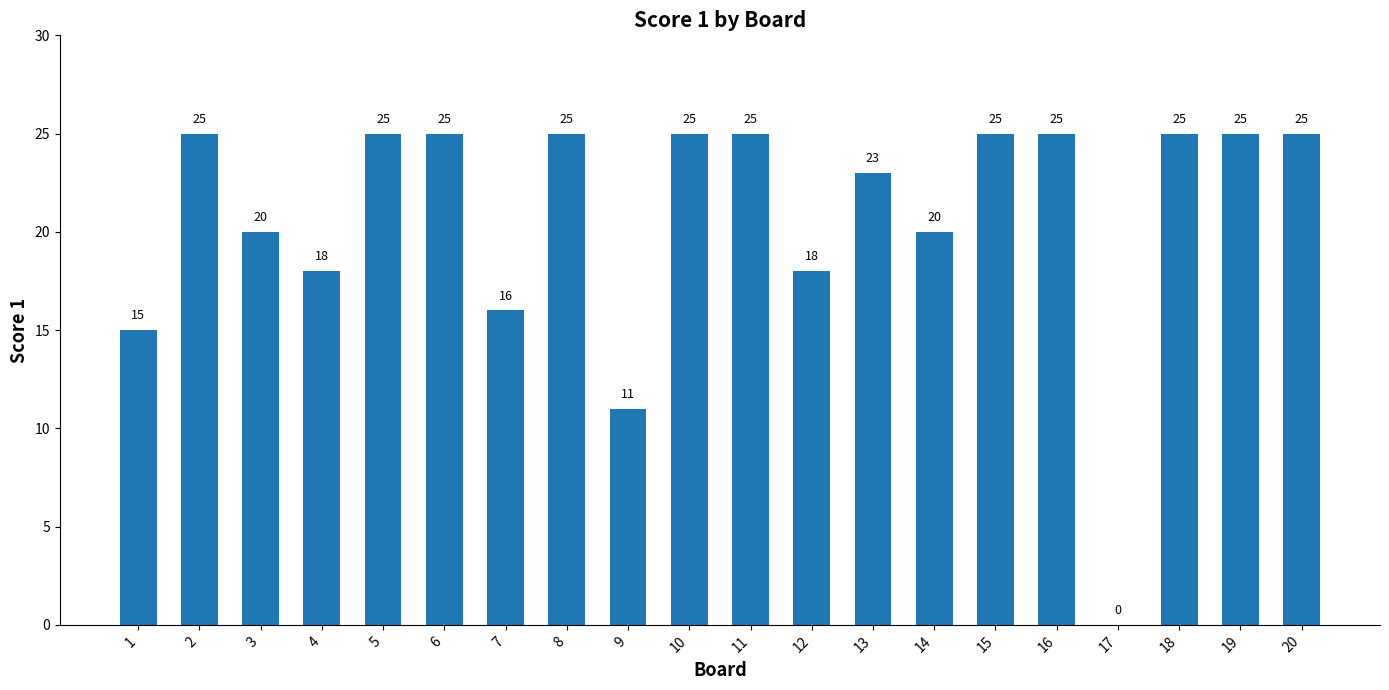

What is the maximum value shown in the chart?

25